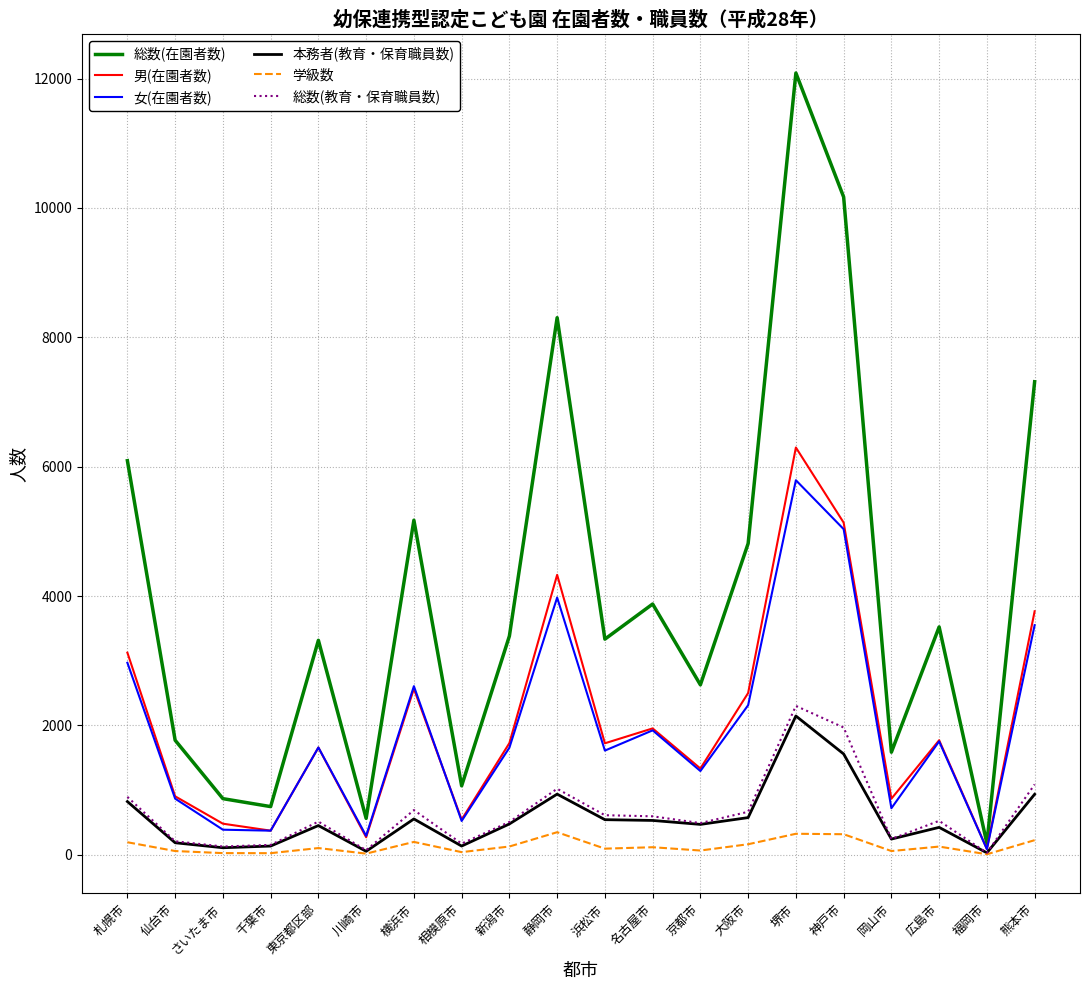

Is the value of 本務者(教育・保育職員数) at 浜松市 greater than the value of 総数(教育・保育職員数) at 仙台市?

Yes